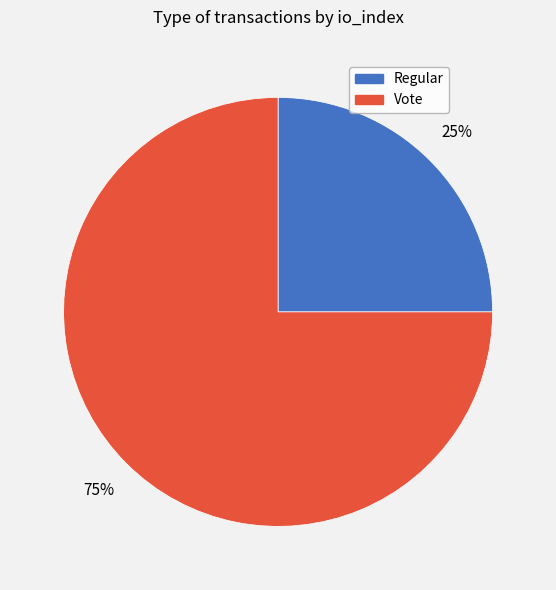

To the nearest percent, what is the combined percentage of Regular and Vote?

100%